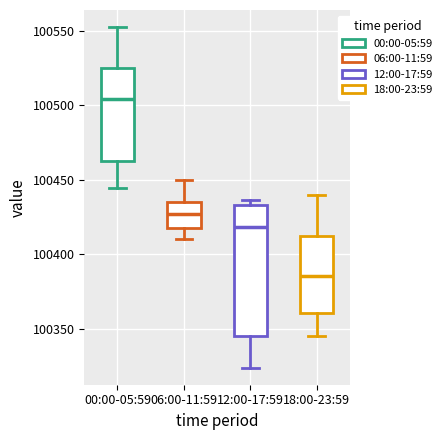

Reading left to right, transcribe this box plot: for each box, give where its median line is, the range the box spans, and where its two whiskers end, as read against the y-axis. The values are not printed on the chart, so give them approximately, as read against the axis.

00:00-05:59: median 100505, box 100465 to 100525, whiskers 100445 to 100555
06:00-11:59: median 100425, box 100420 to 100435, whiskers 100410 to 100450
12:00-17:59: median 100420, box 100345 to 100435, whiskers 100325 to 100435 (just above the box's upper edge)
18:00-23:59: median 100385, box 100360 to 100415, whiskers 100345 to 100440